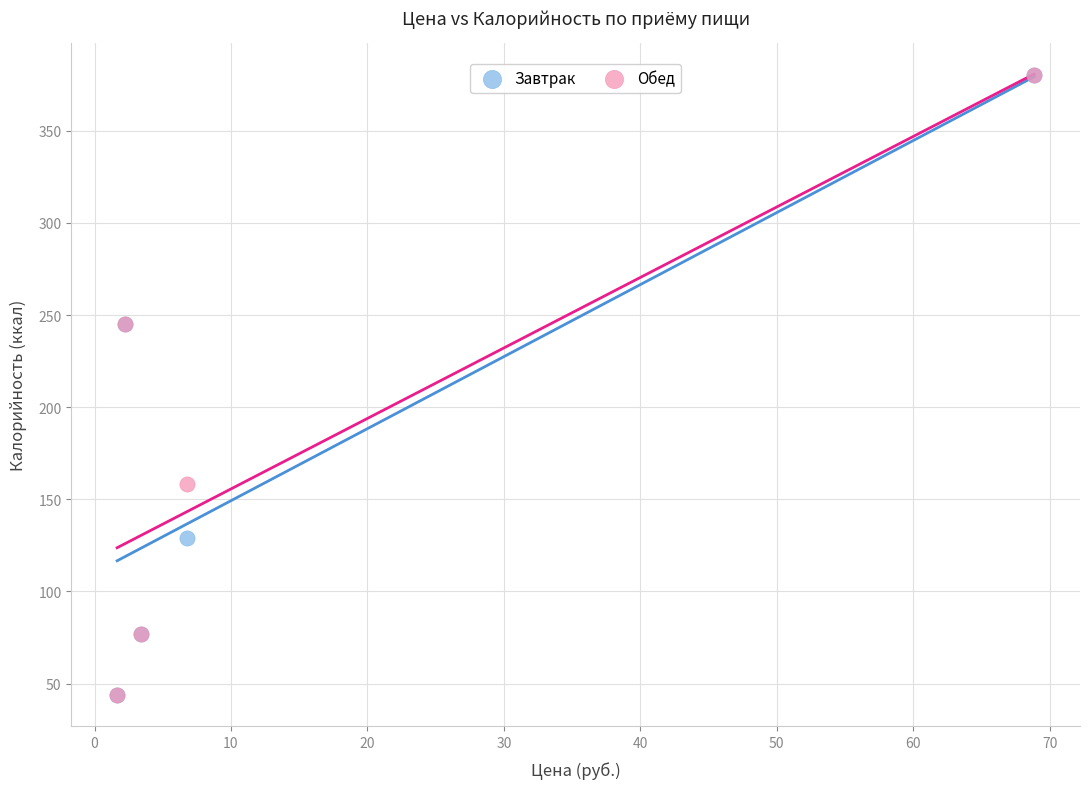

What are all the series names shown in the legend?

Завтрак, Обед